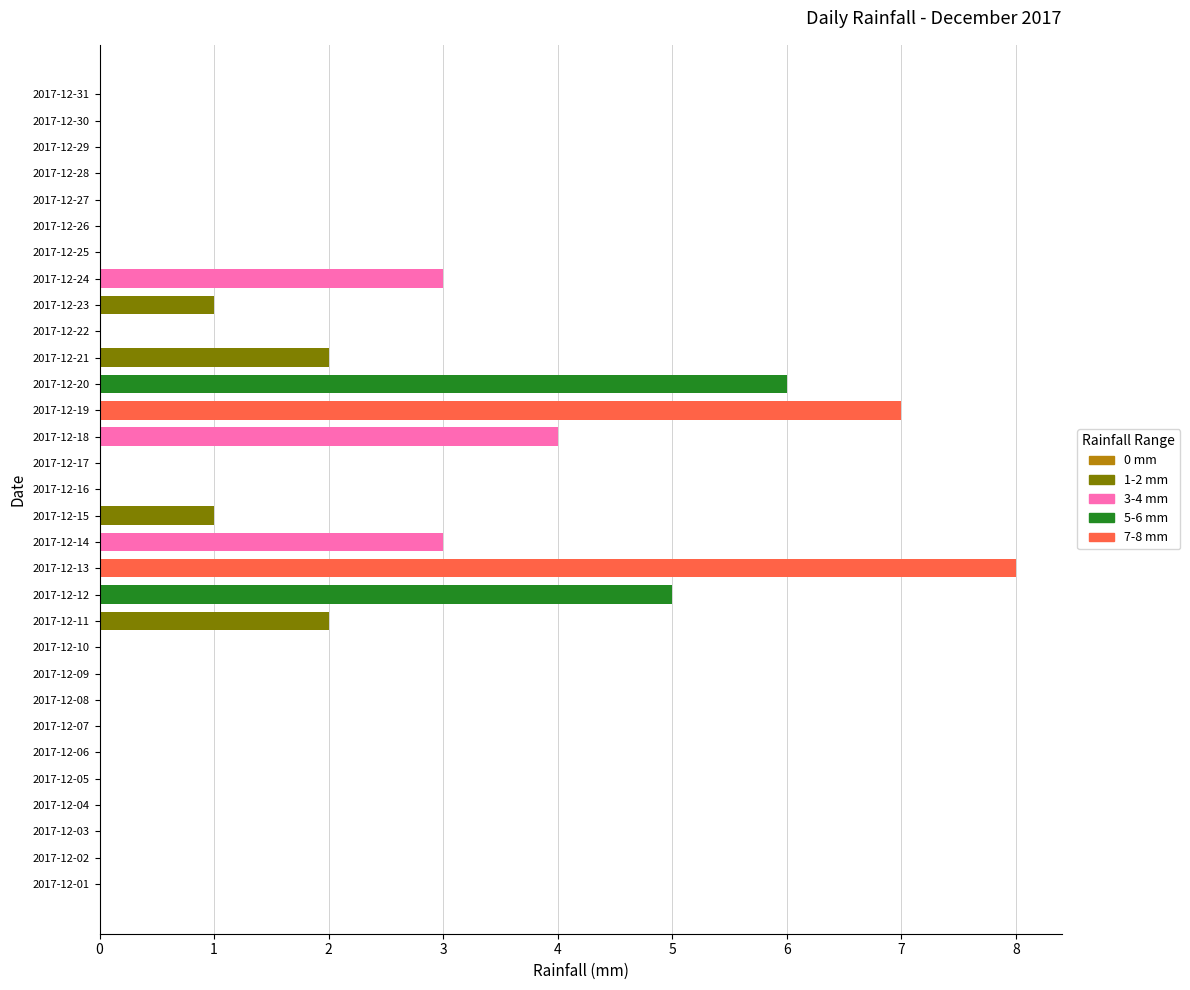

Between 2017-12-15 and 2017-12-30, which is larger?

2017-12-15